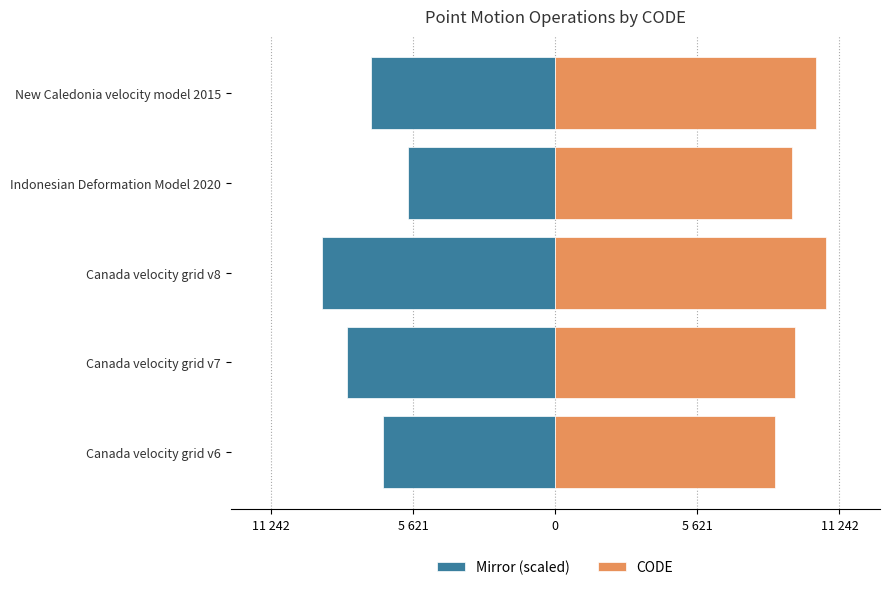

Which series has the widest spread of values?

Left (mirror)